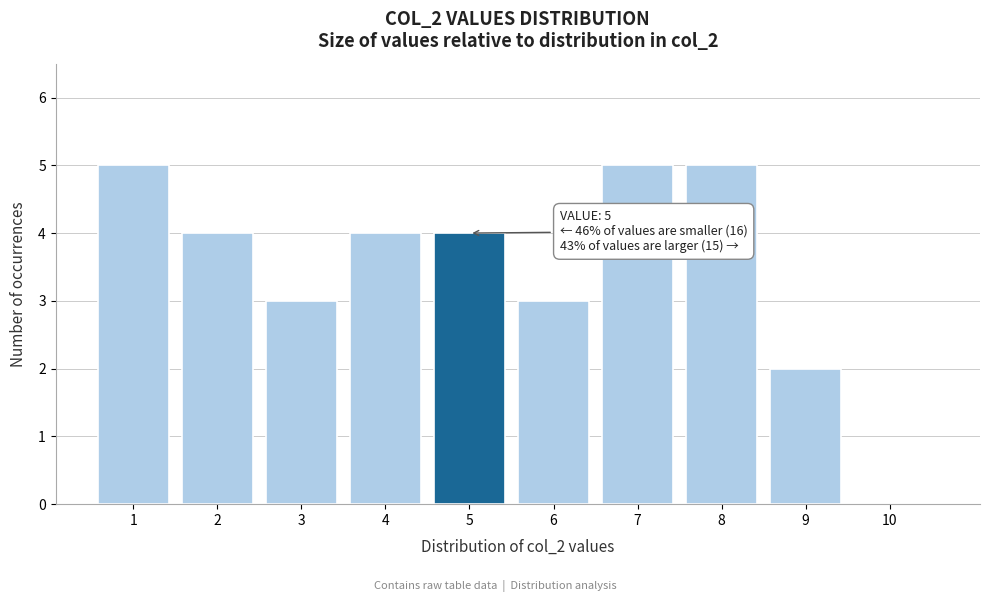

Reading left to right, what are all the values shown in this chart?

1=5	2=4	3=3	4=4	5=4	6=3	7=5	8=5	9=2	10=0